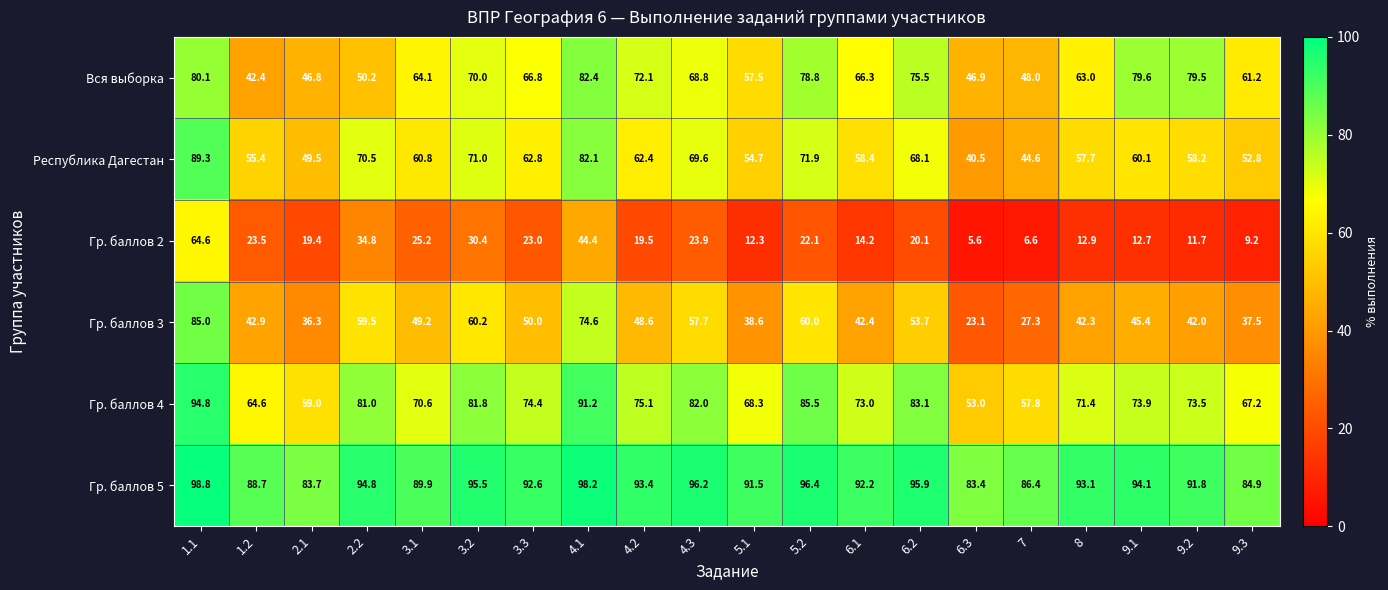

What is the sum of the Гр. баллов 2 values at 9.1 and 6.3?

18.3